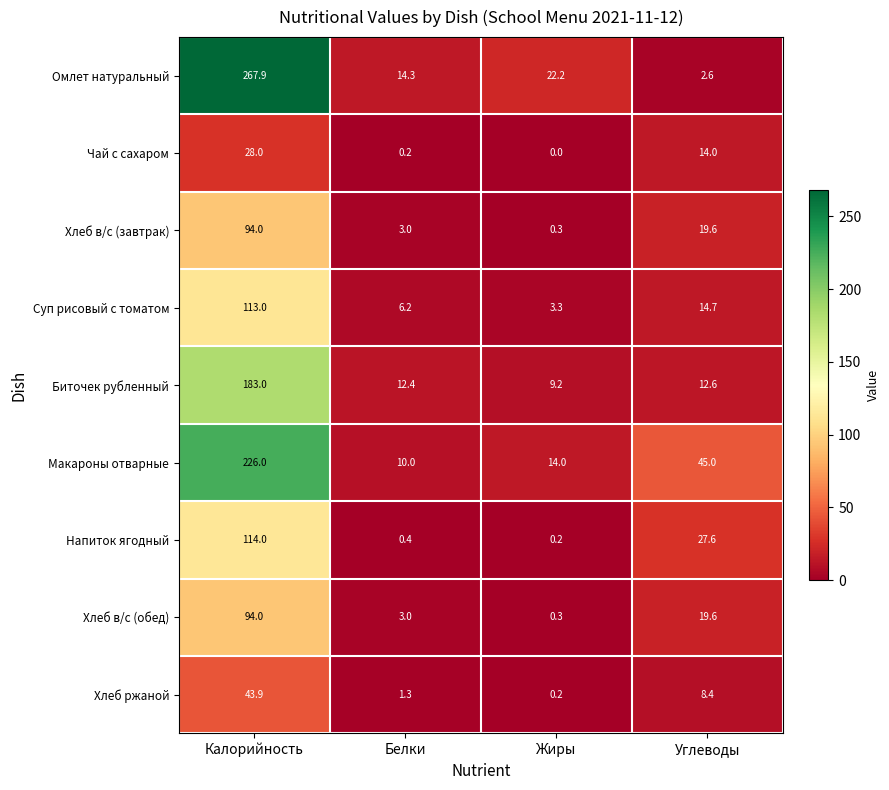

Which series has the largest range (max minus min)?

Омлет натуральный